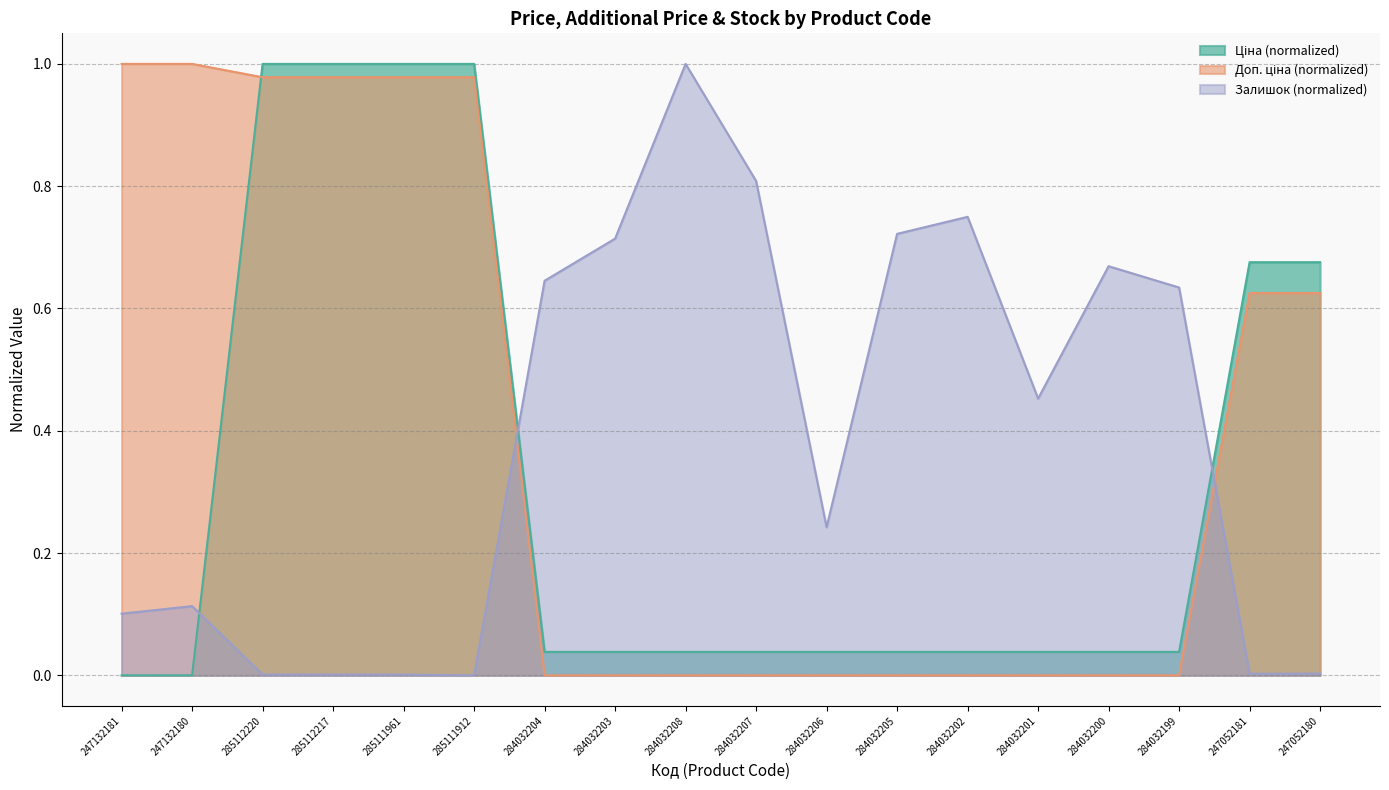

How many series are shown in this chart?

3